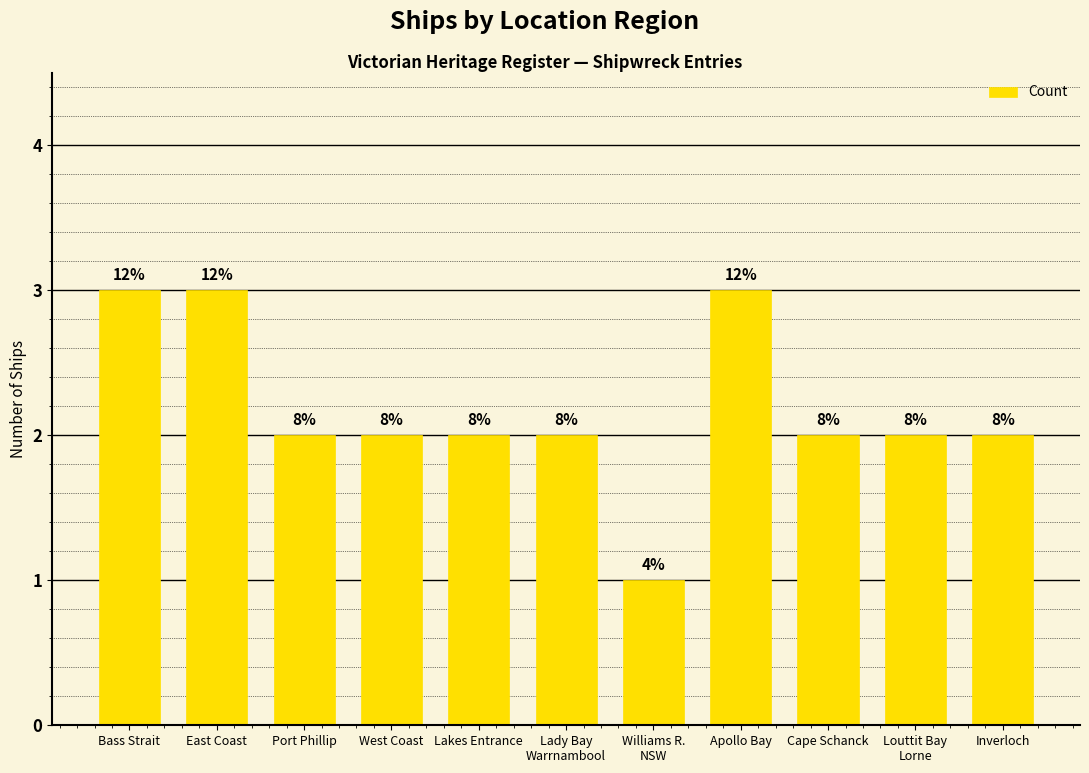

How many bars are there in total?

11